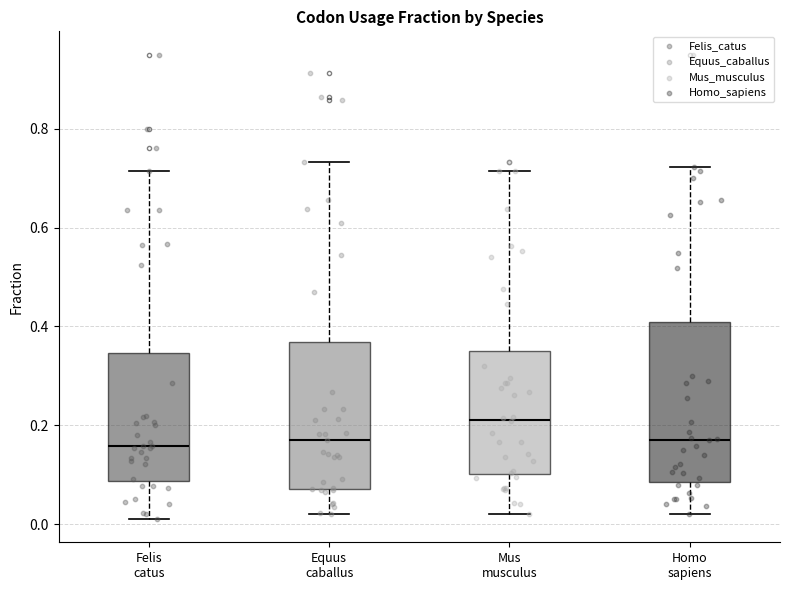

Reading left to right, read every box against the y-axis: the position of its median line, the range the box covers, and the ends of its whiskers. The values are not printed on the chart, so give them approximately, as read against the axis.

Felis catus: median 0.16, box 0.08 to 0.34, whiskers 0.02 to 0.72
Equus caballus: median 0.18, box 0.08 to 0.36, whiskers 0.02 to 0.74
Mus musculus: median 0.22, box 0.10 to 0.36, whiskers 0.02 to 0.72
Homo sapiens: median 0.18, box 0.08 to 0.40, whiskers 0.02 to 0.72